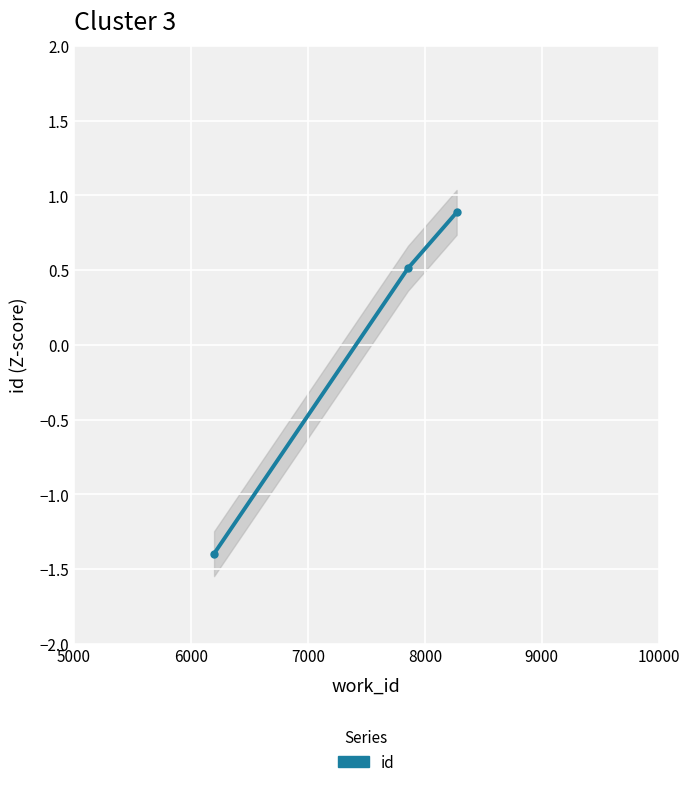

What is the value of the 1st point from the left?

-1.4